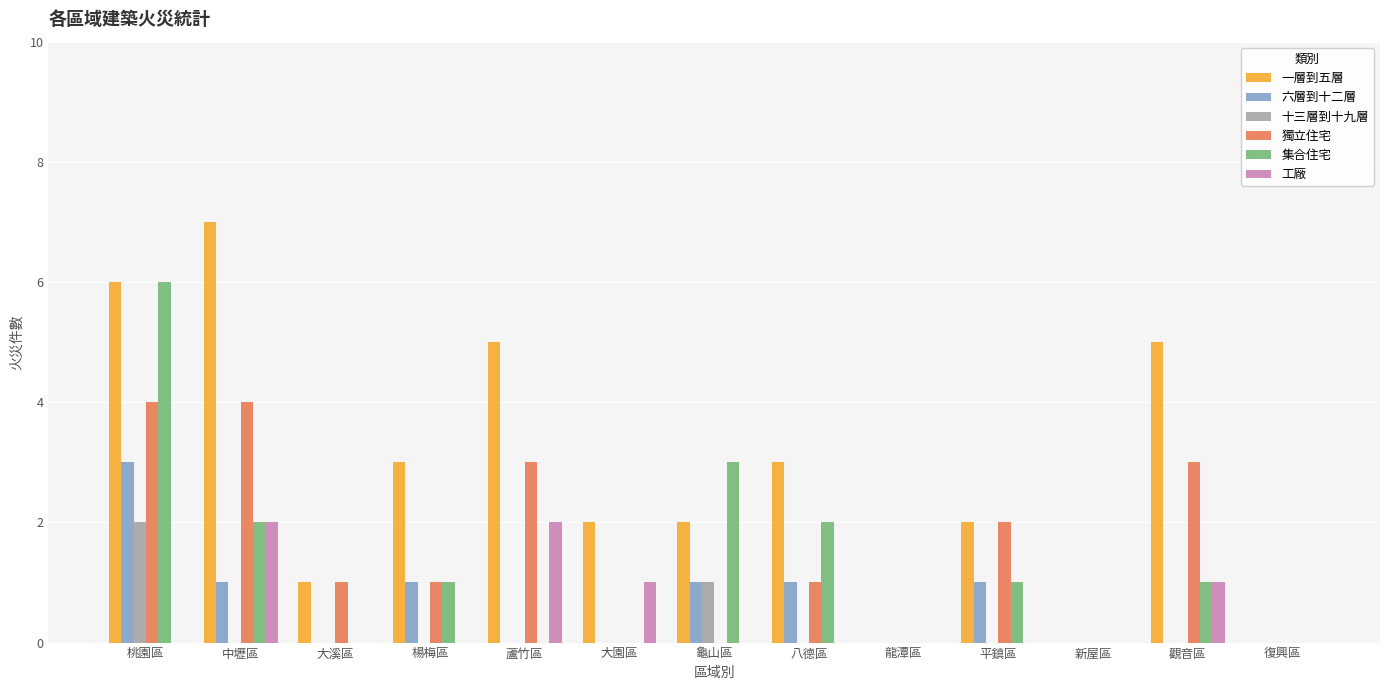

What is the sum of all 工廠 values?

6